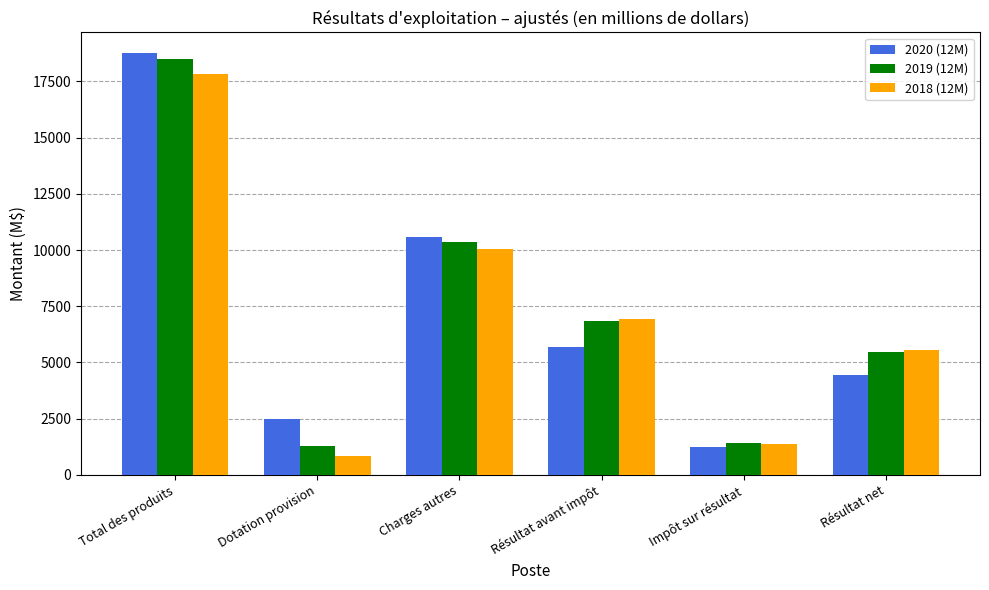

Which label corresponds to the largest value in the chart?

Total des produits